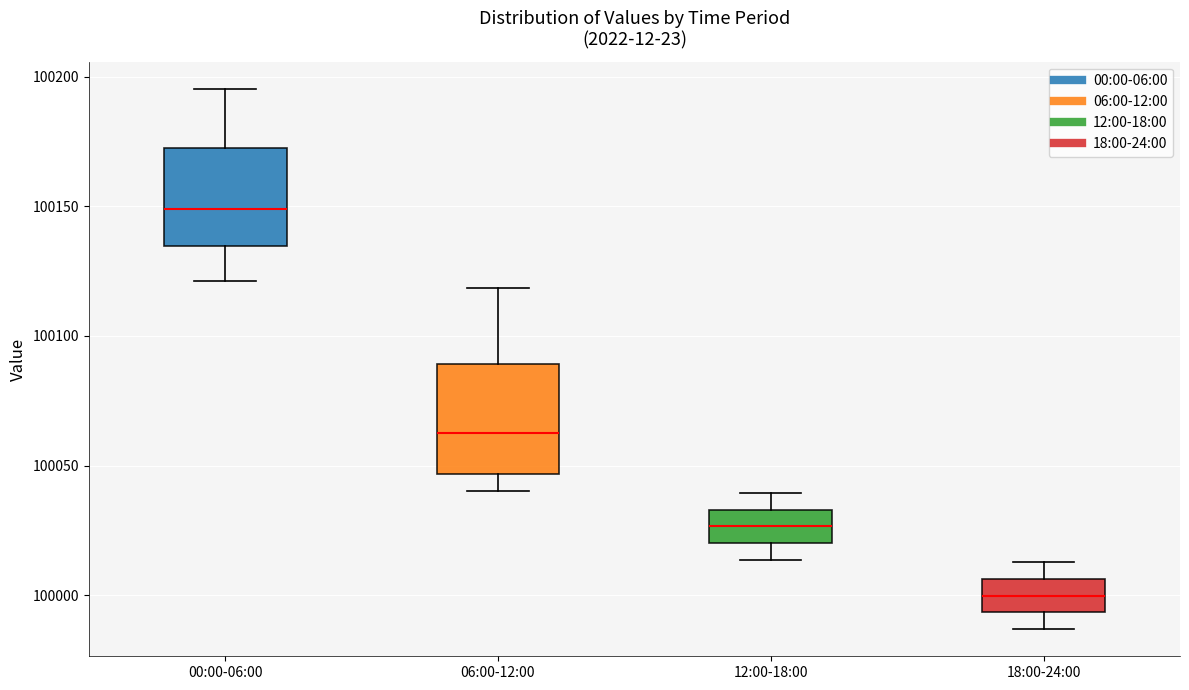

Which box has the highest median line?

00:00-06:00